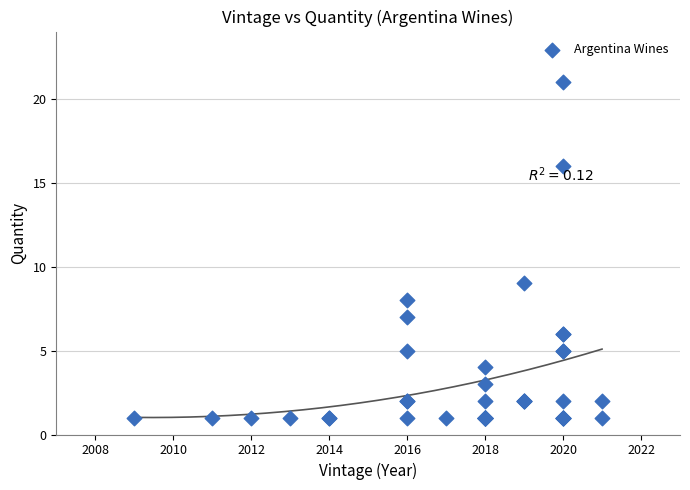

What Y value in the scatter plot is closest to 11?

9